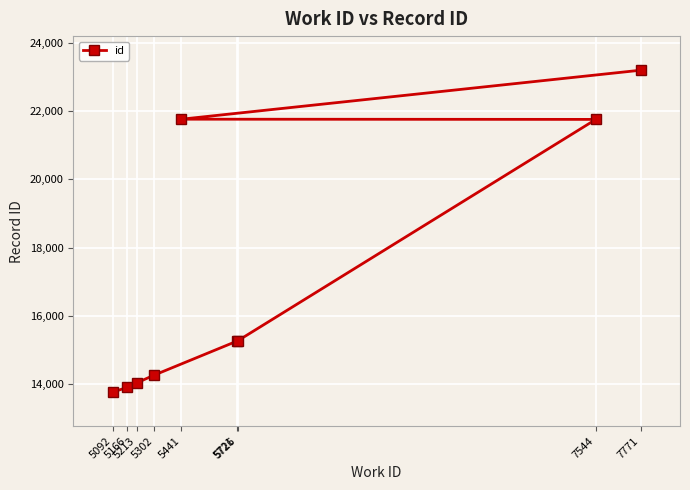

Which label corresponds to the smallest value in the chart?

5092